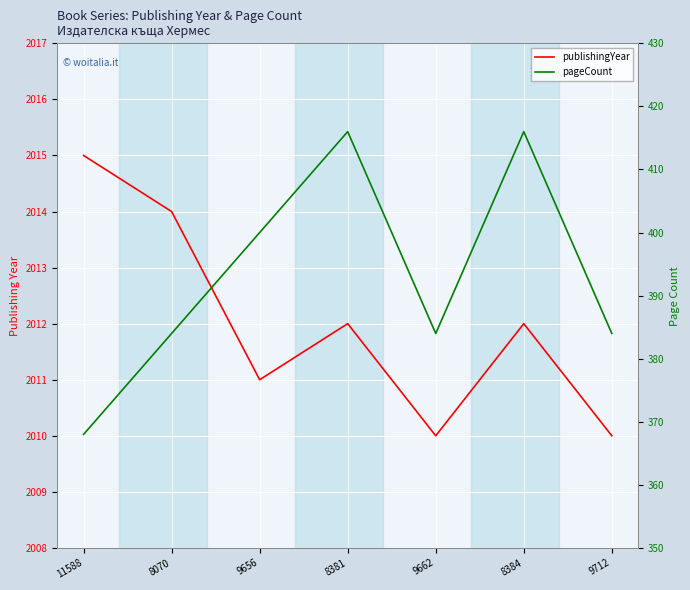

What is the sum of the pageCount values at 8070 and 11588?

752